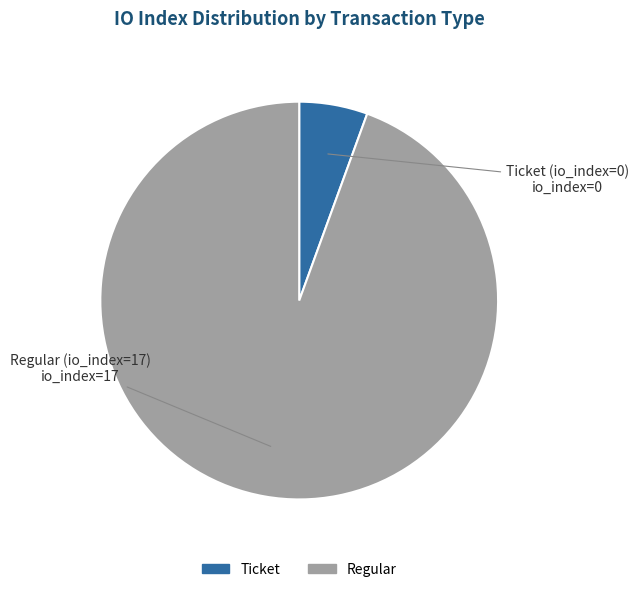

Does Ticket (io_index=0) represent more than half of the total?

No